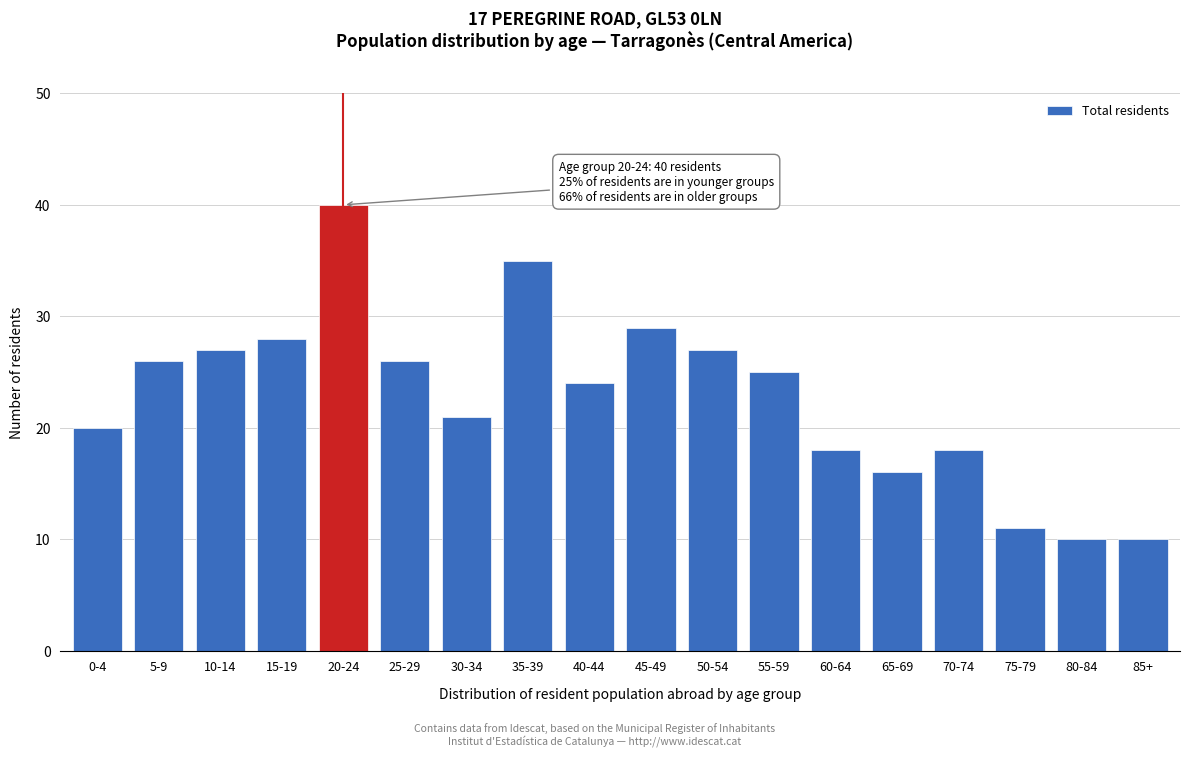

Reading right to left, list all the values displayed in this chart.

10	10	11	18	16	18	25	27	29	24	35	21	26	40	28	27	26	20